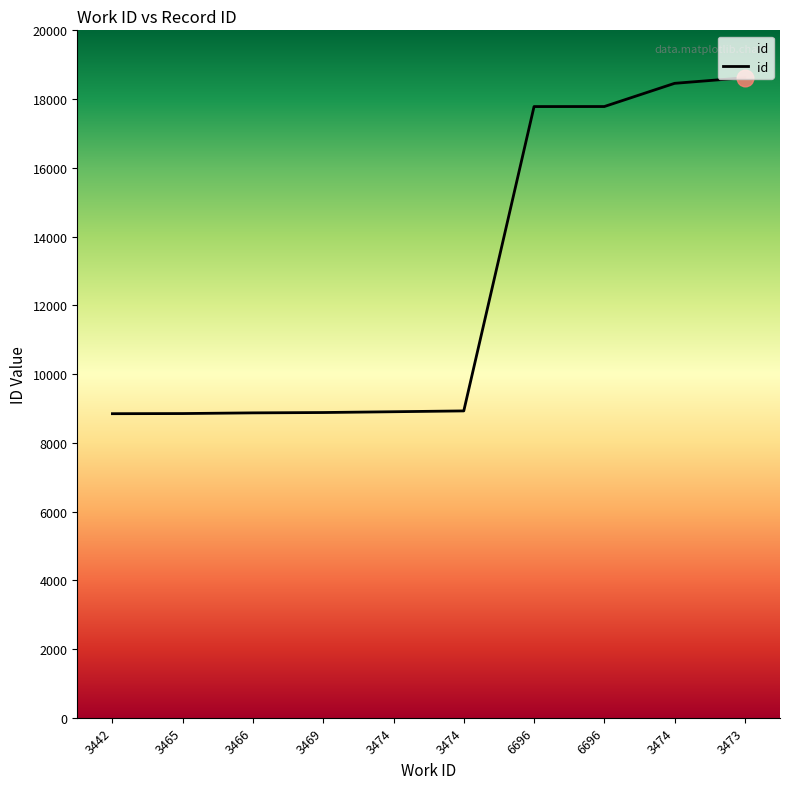

Which category has the lowest value across all series?

3442